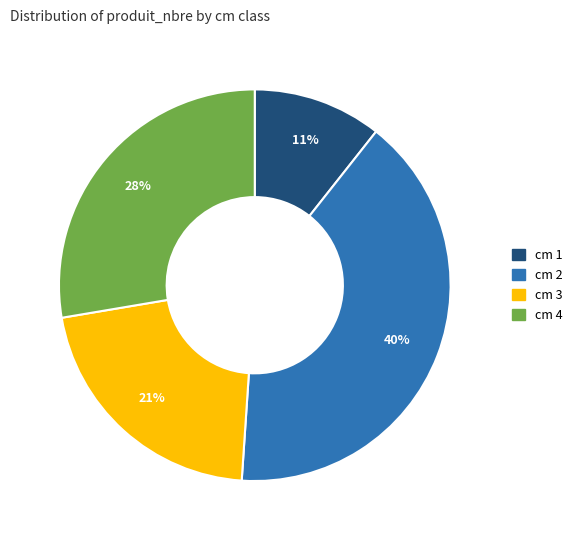

Does any single category account for the majority?

No